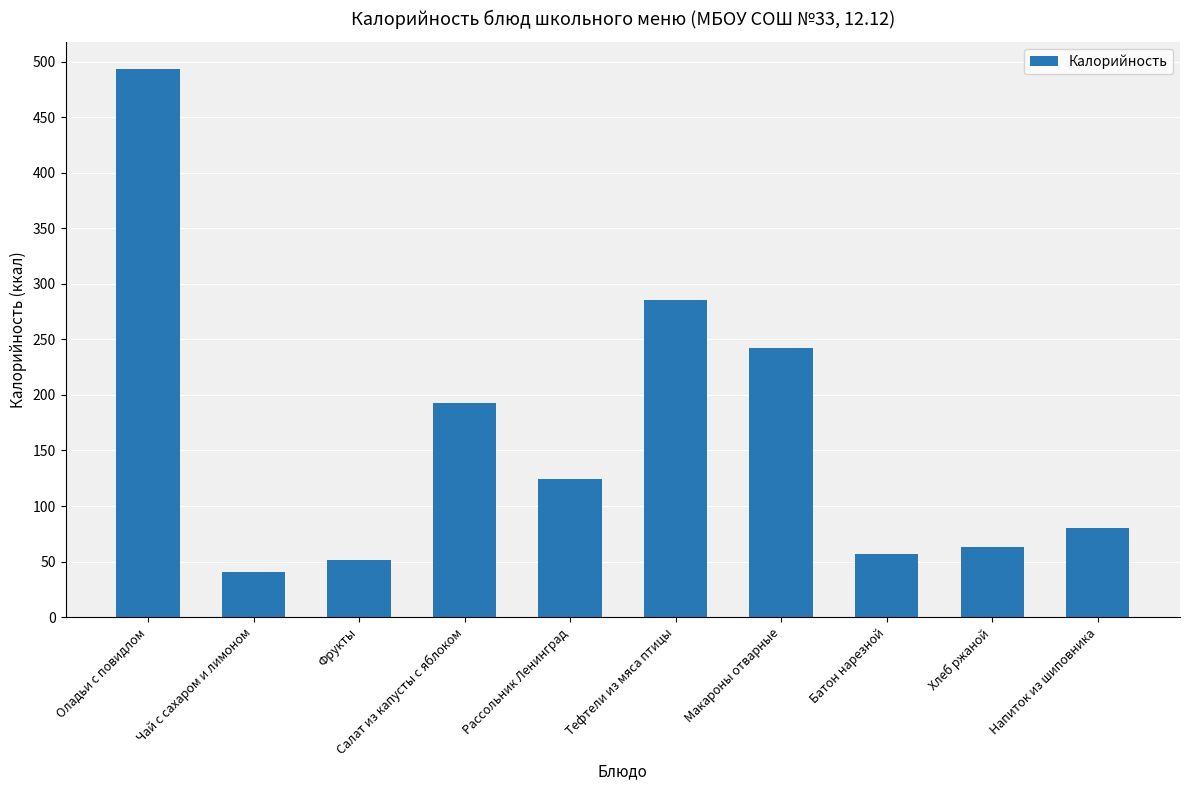

At which category does the chart reach its peak across all series?

Оладьи с повидлом